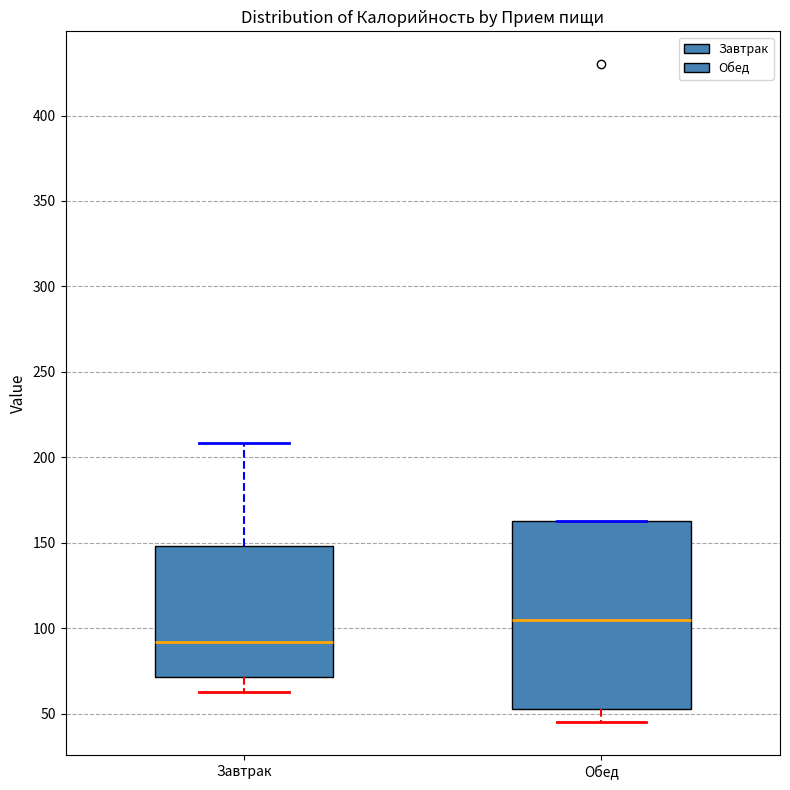

Where is the lower edge of the box for Обед on the y-axis? The values are not printed on the chart, so give them approximately, as read against the axis.

55